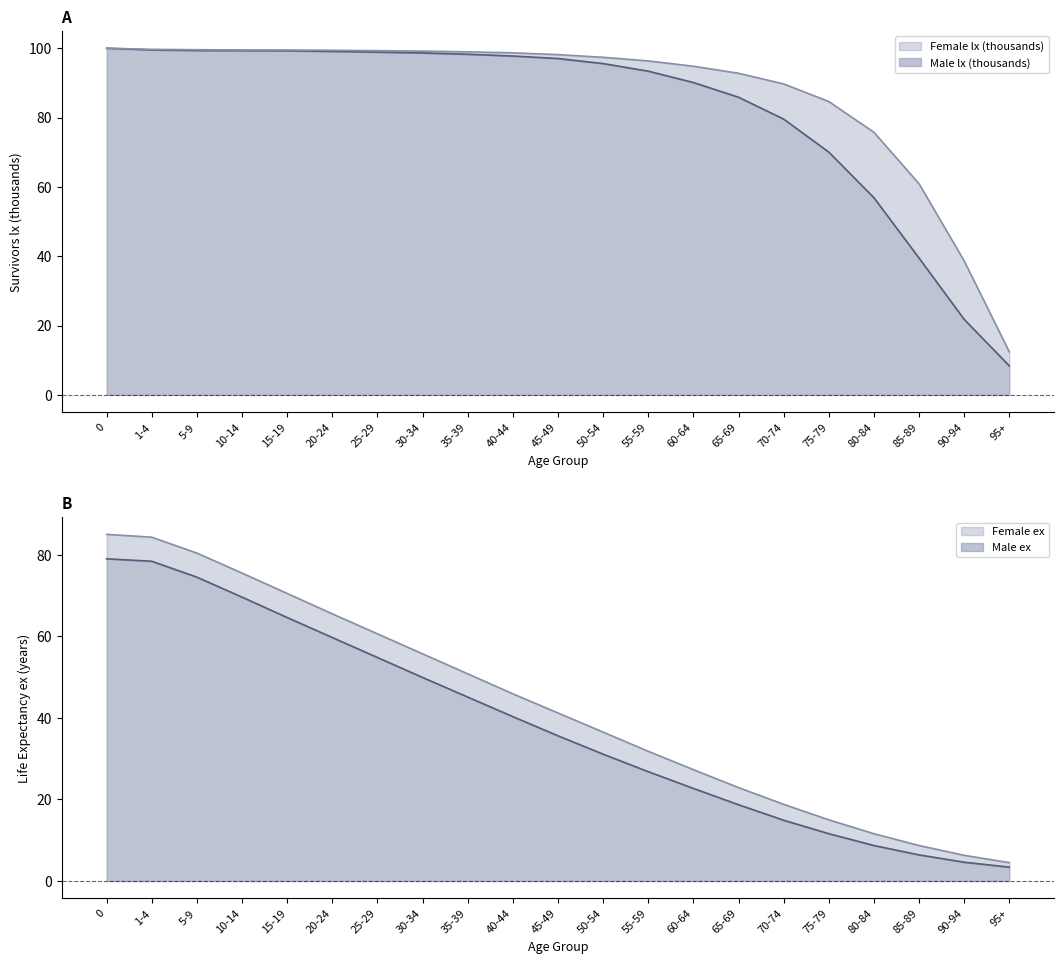

What are all the series names shown in the legend?

Male lx, Female lx, Male ex, Female ex